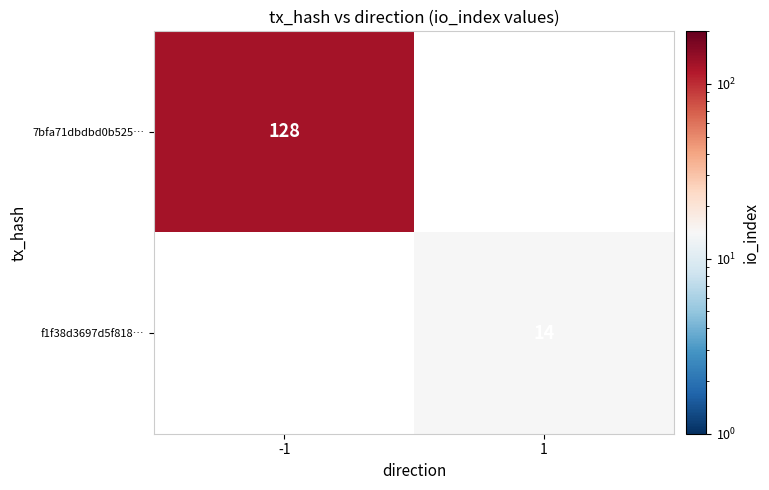

The 7bfa71dbdbd0b525… series shows 226 at -1. True or false?

False